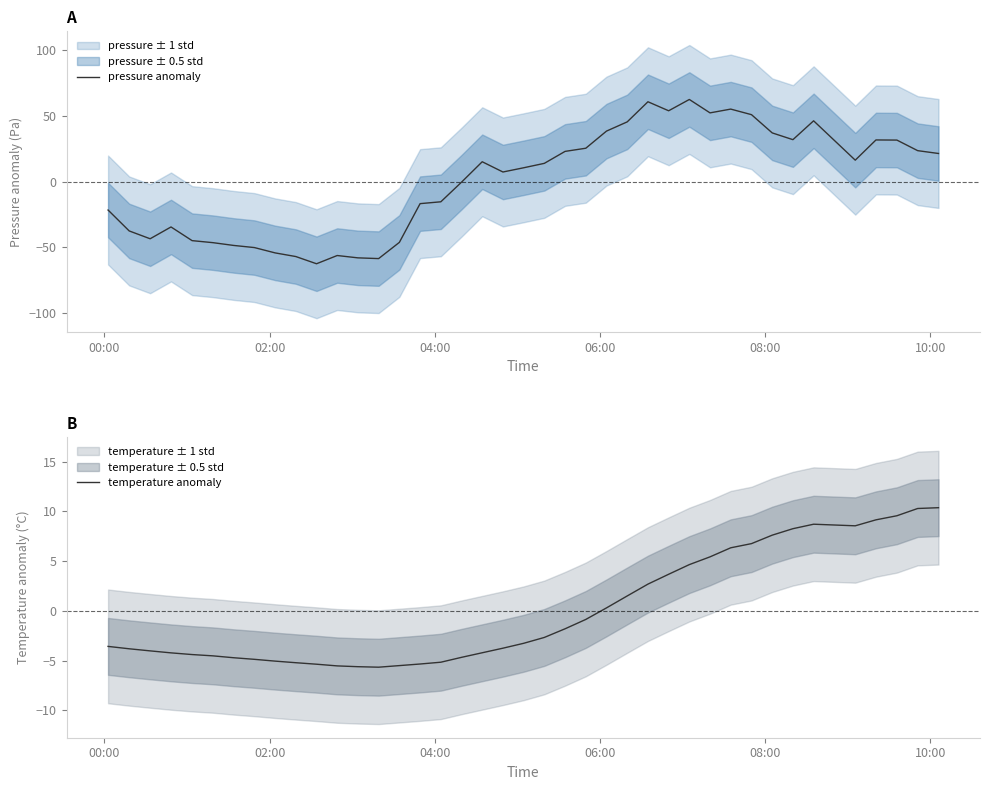

What is the maximum value for temperature anomaly?

10.4